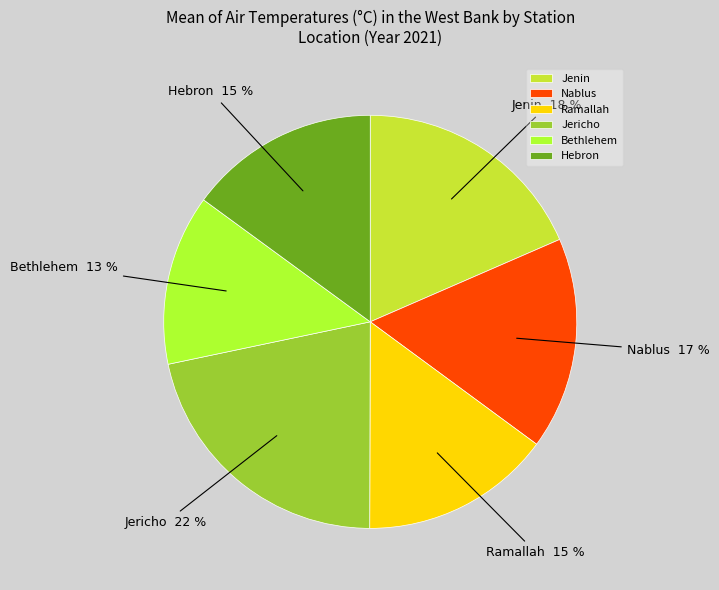

The Jenin slice represents 18% of the pie. True or false?

True